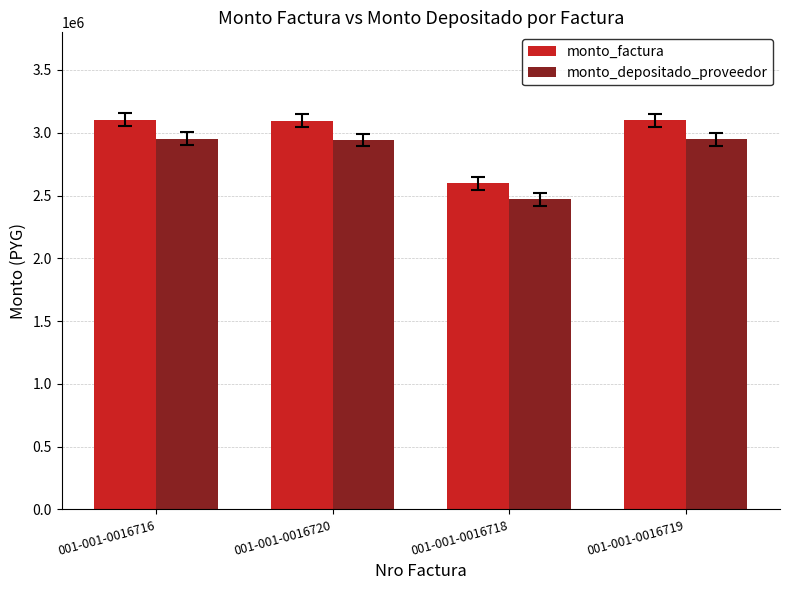

What is the minimum value for monto_factura?

2596545